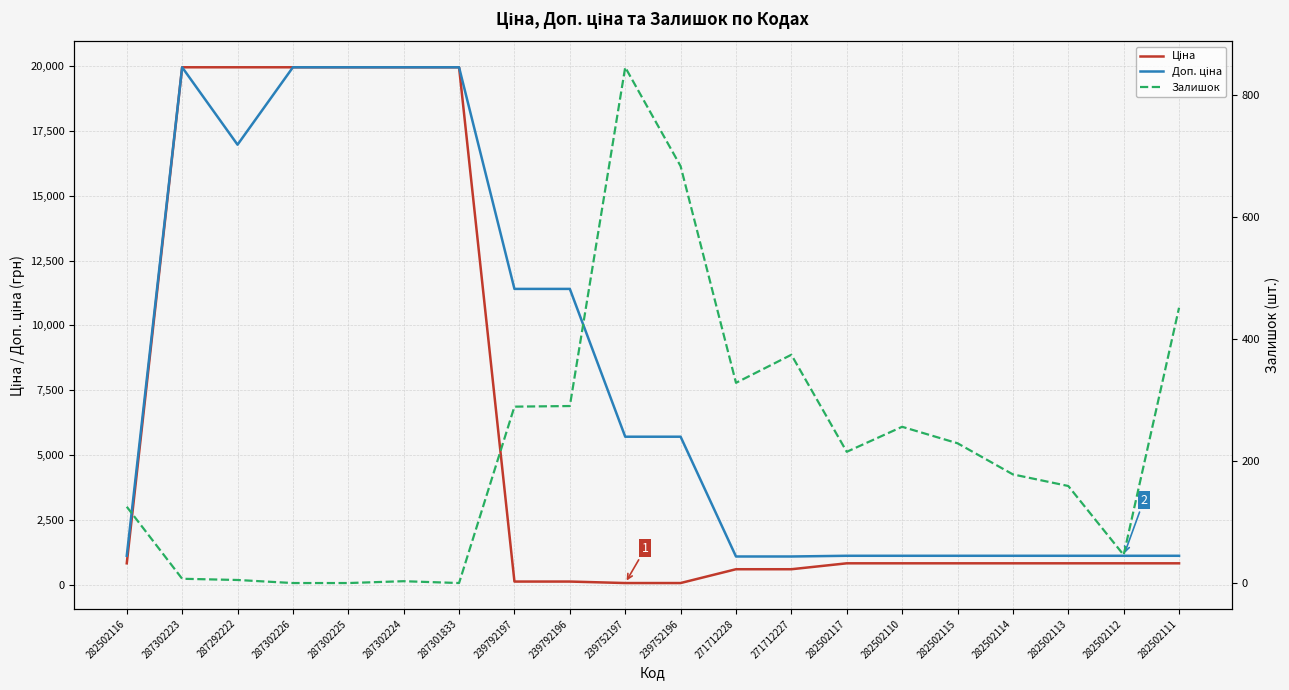

How many values in Залишок are above zero?

17